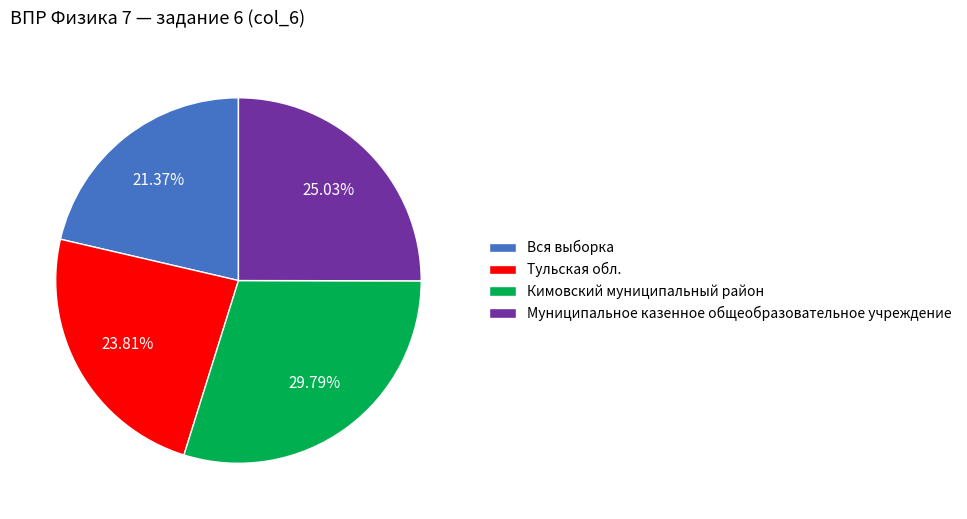

Count the number of slices in the pie.

4